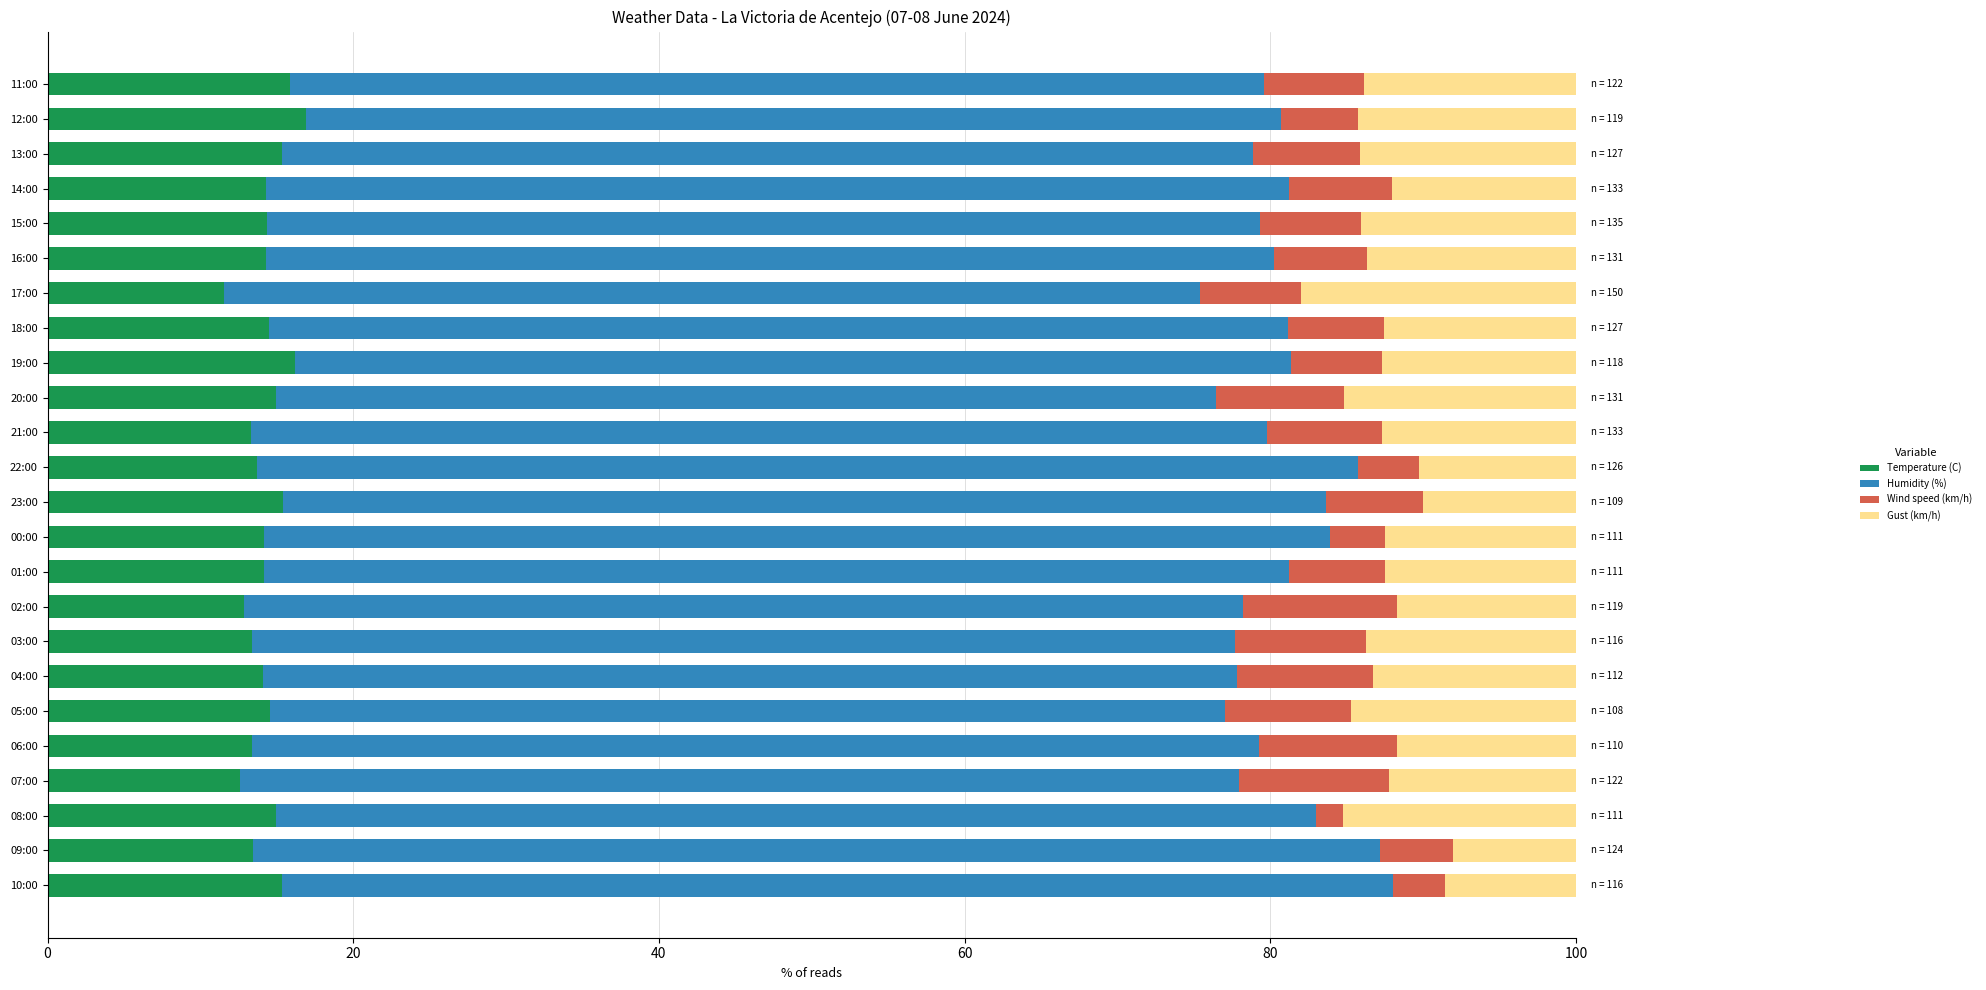

What is the total value across all series at 23:00?

100.0